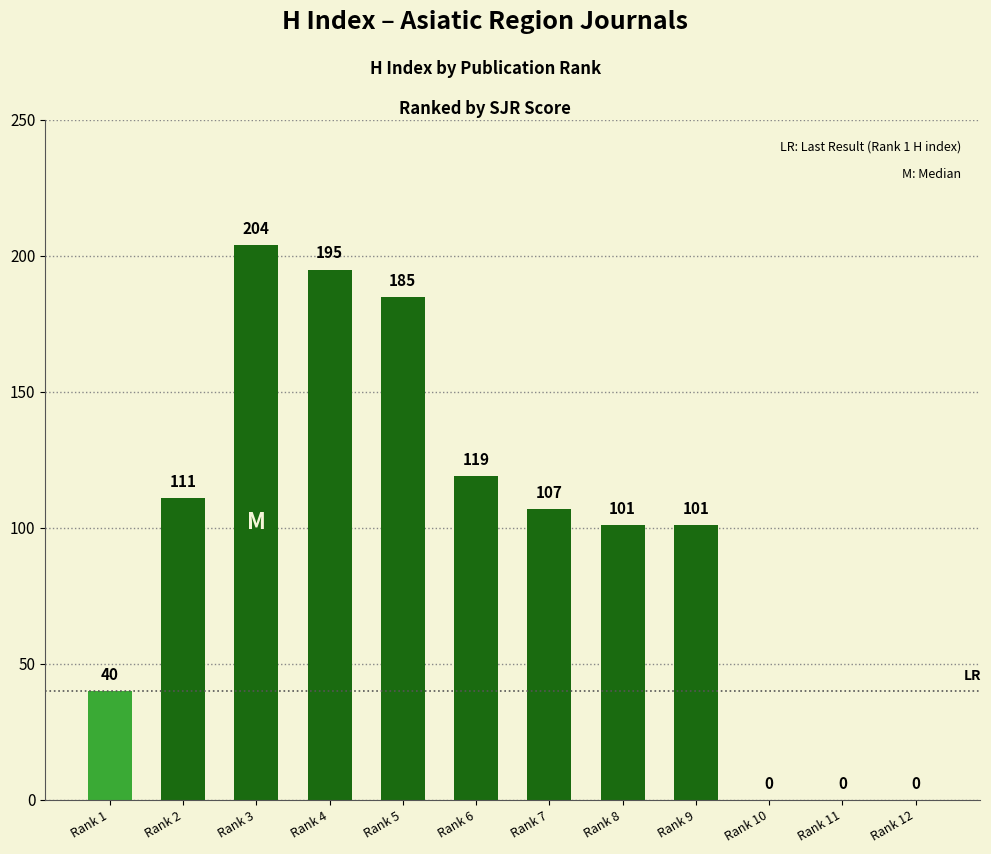

Is it true that the value at Rank 1 is 55?

False